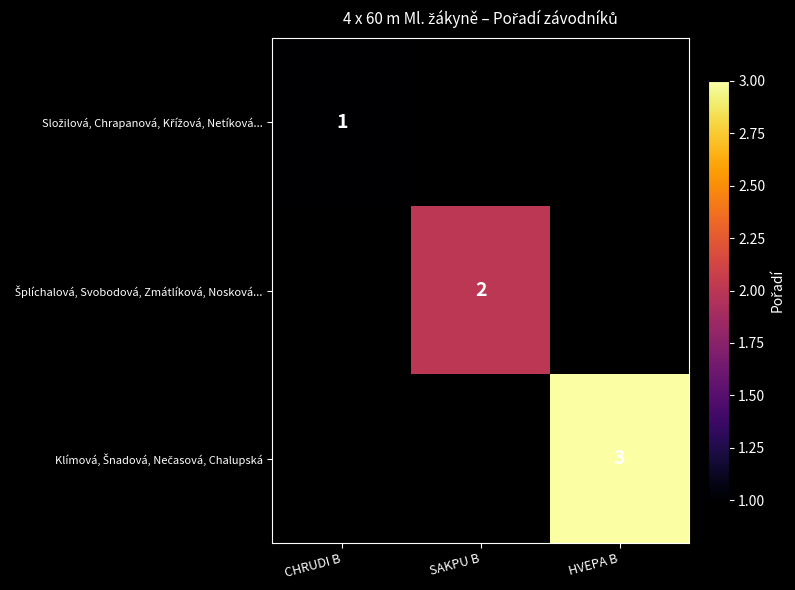

What is the smallest value displayed?

1.0